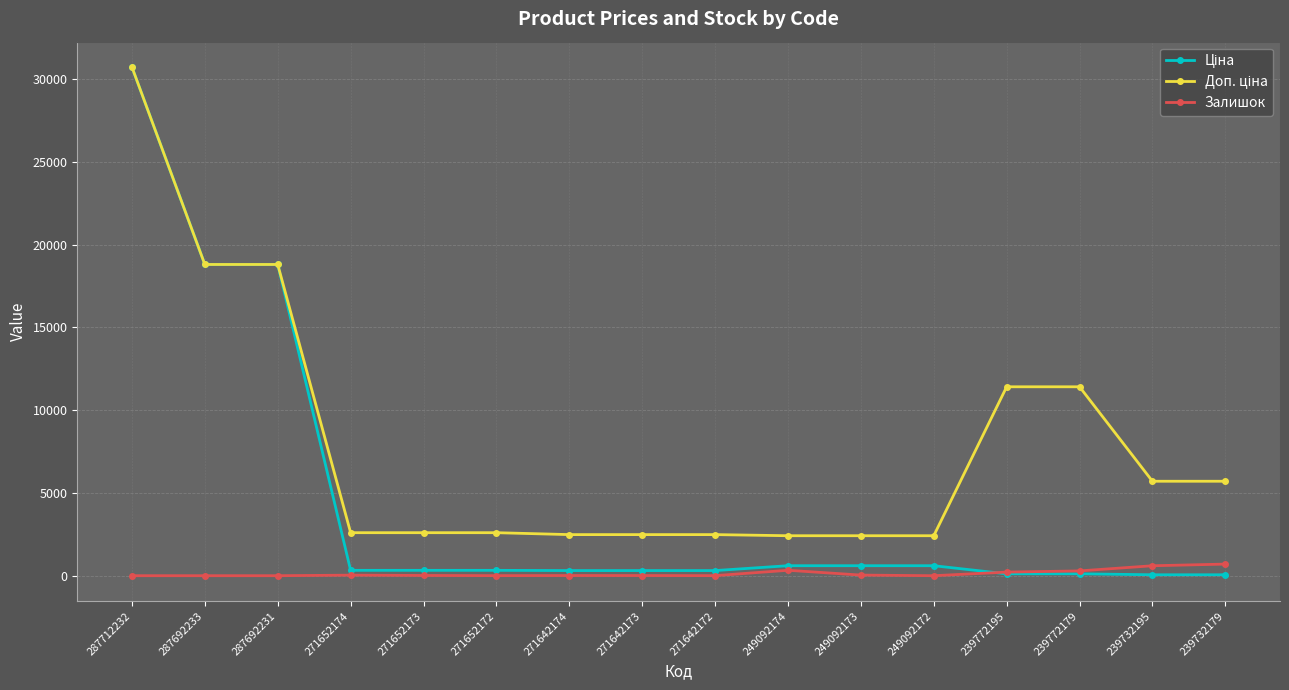

At how many categories does at least one series exceed 14697?

3